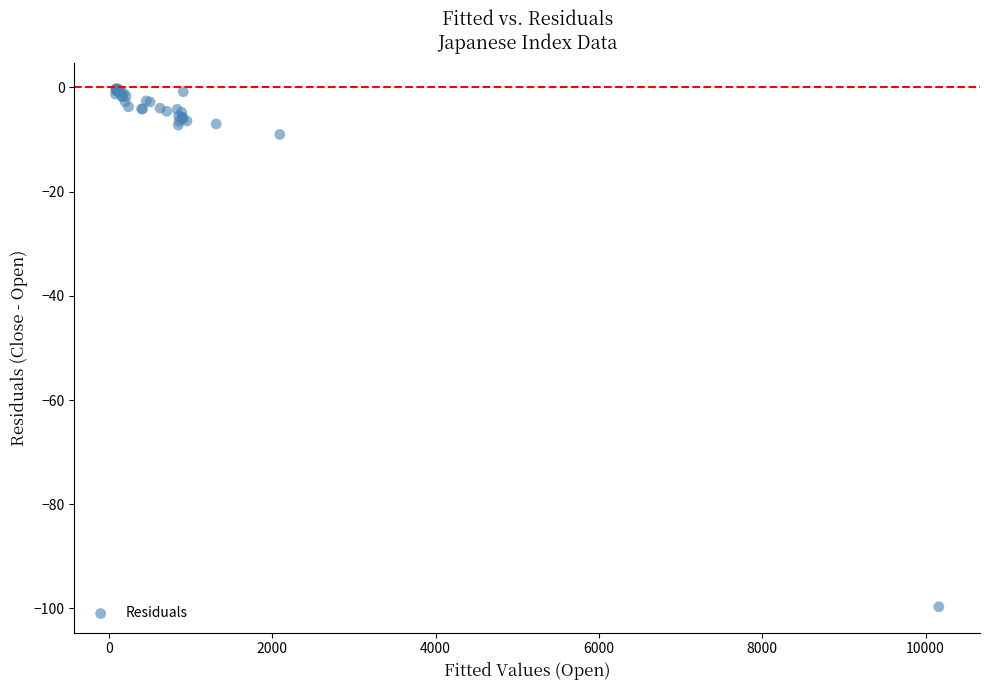

What Y value in the scatter plot is closest to -49?

-9.0